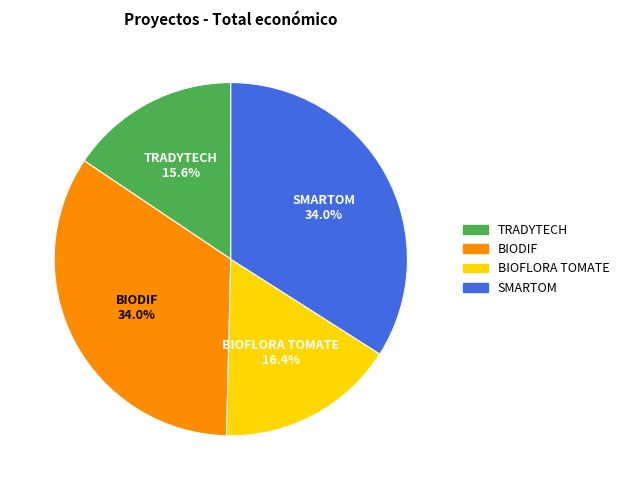

To the nearest percent, what is the combined percentage of SMARTOM and BIODIF?

68%